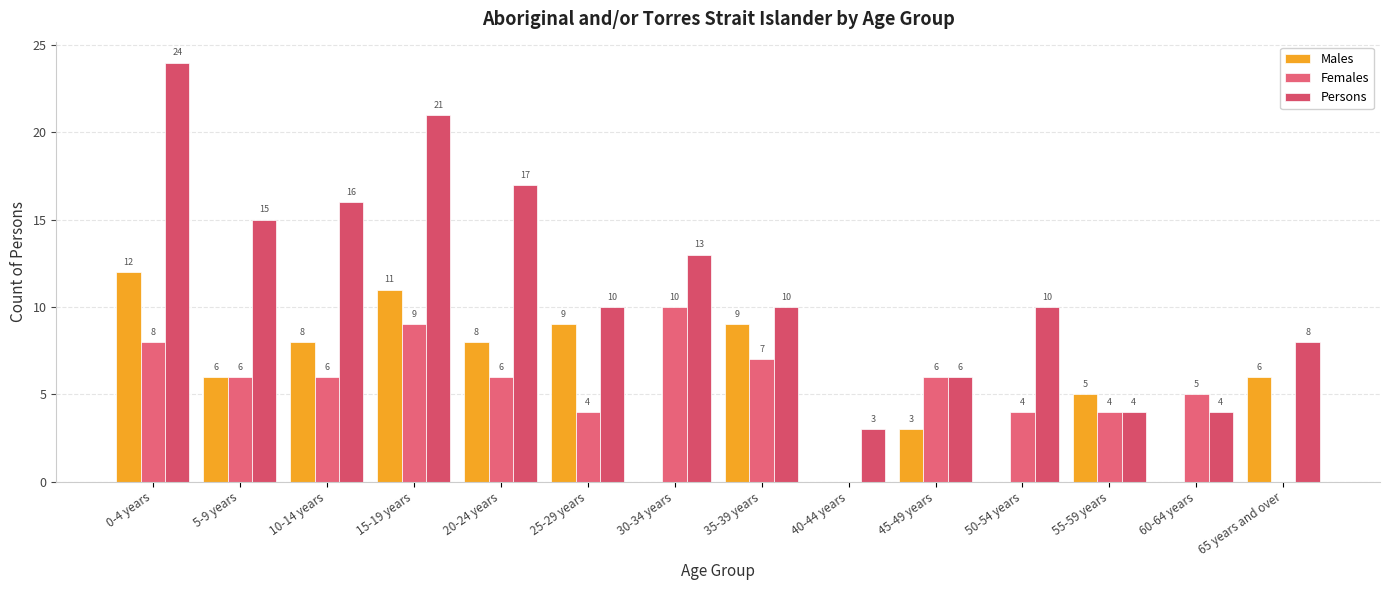

Is it true that Persons equals 4 at 55-59 years?

True